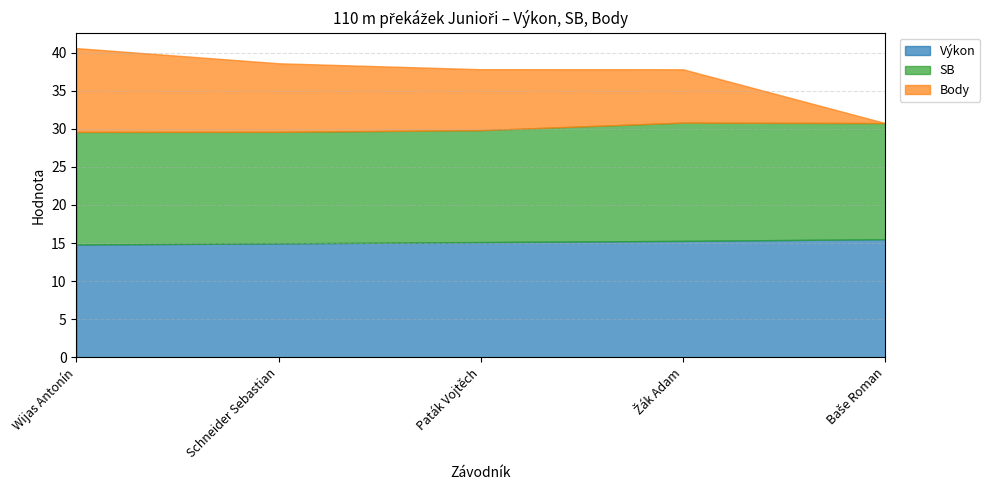

How many categories are shown in the chart?

5